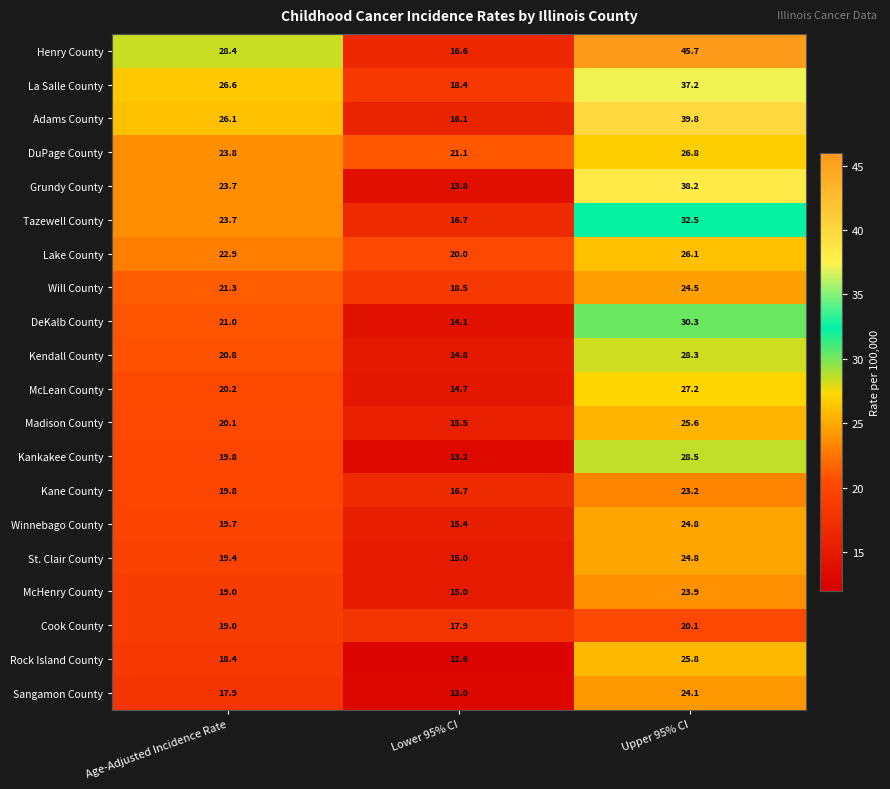

At how many categories does at least one series exceed 24?

2